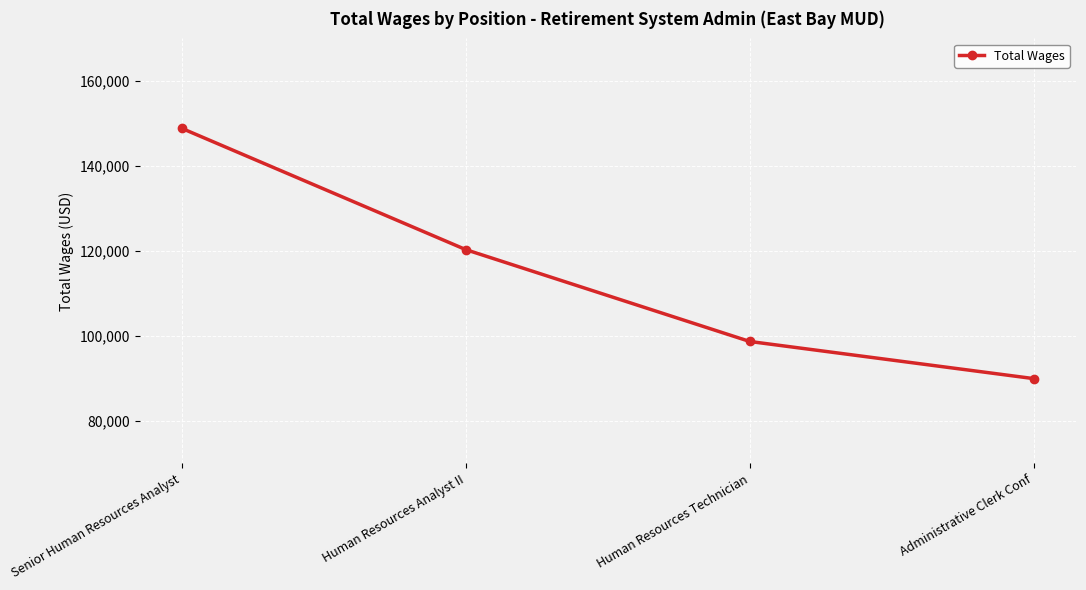

How many data points are less than 120285?

2